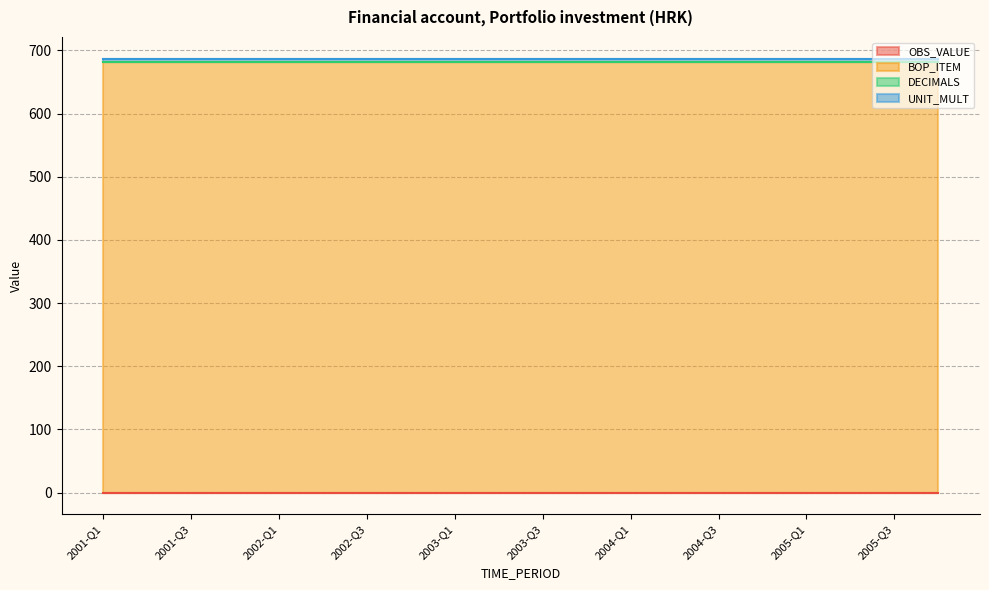

How many lines are shown in the chart?

4